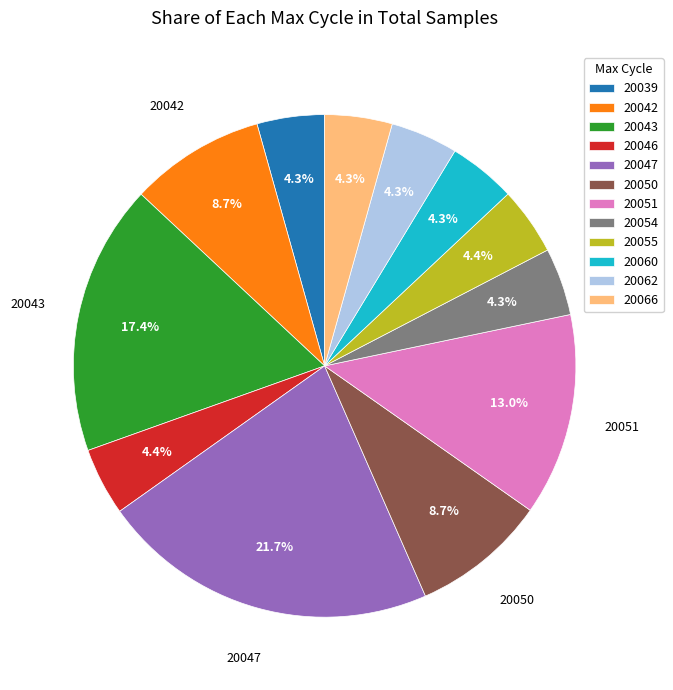

Is there a majority slice in this chart?

No